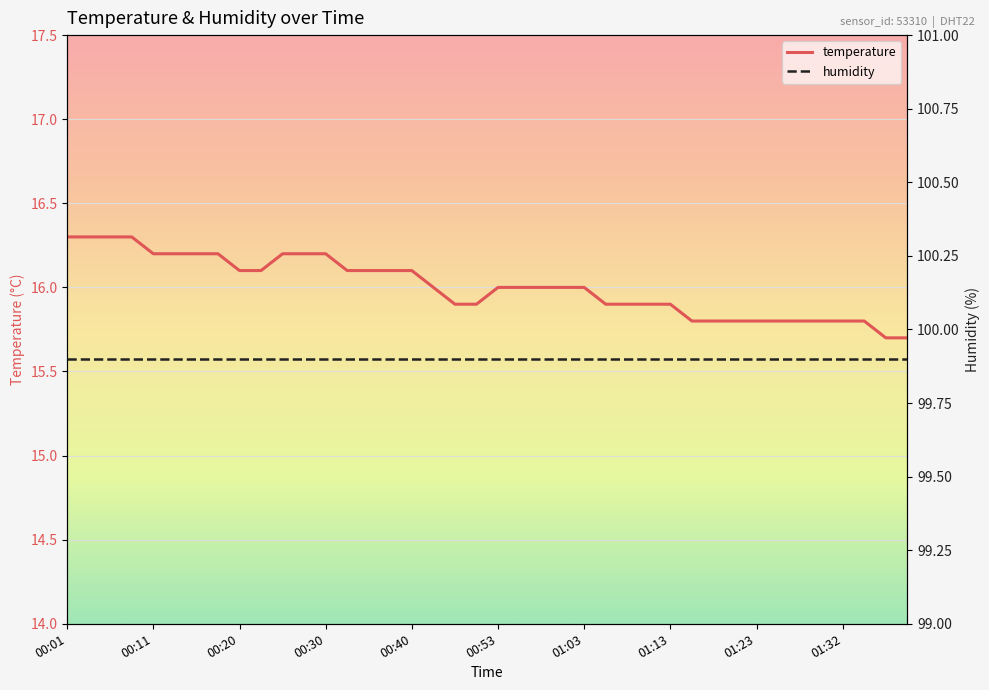

What is the lowest value of the temperature series?

15.7